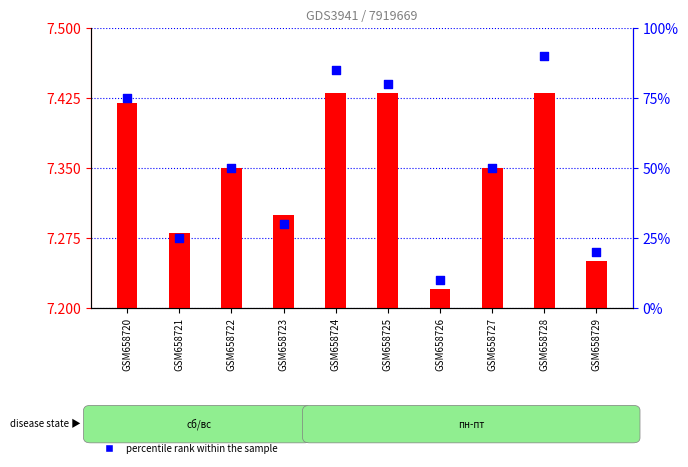

Approximately how many times larger is the value at GSM658725 compared to GSM658720?

1.1